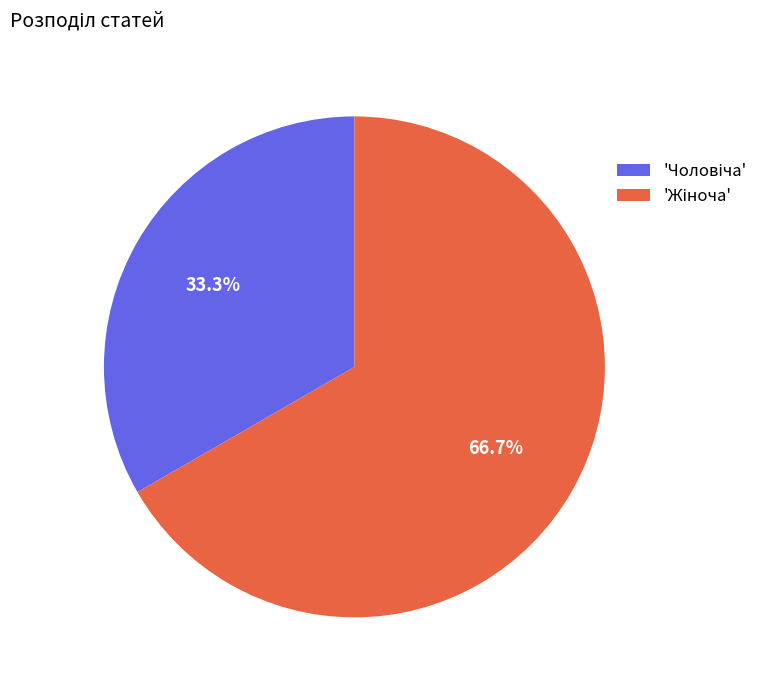

How many segments does this pie chart have?

2